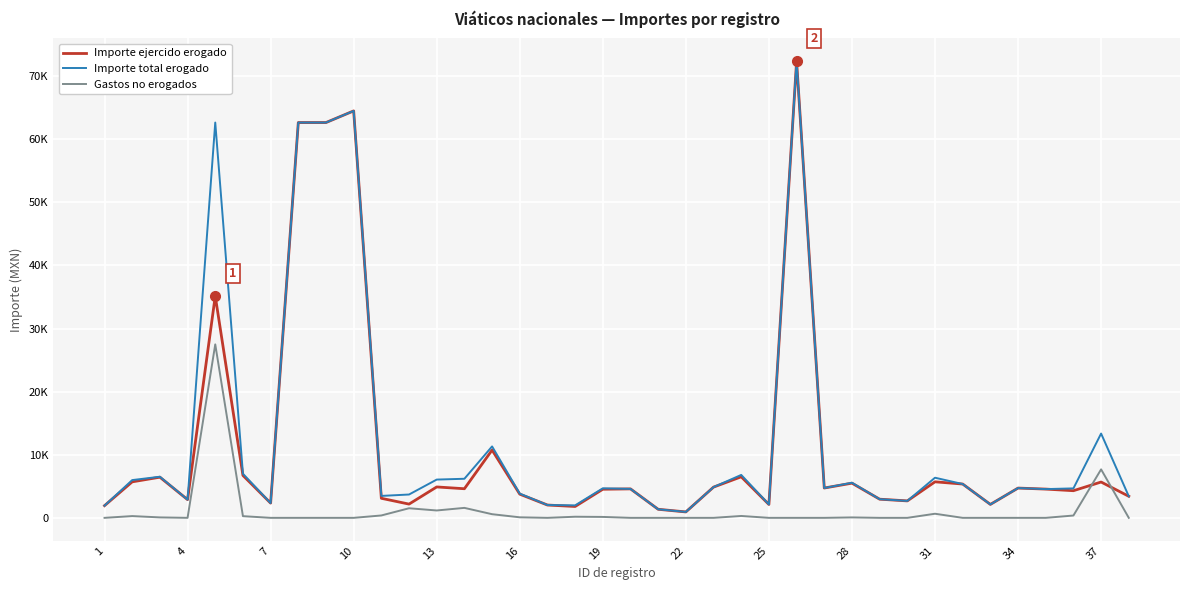

Does the chart have visible grid lines?

Yes